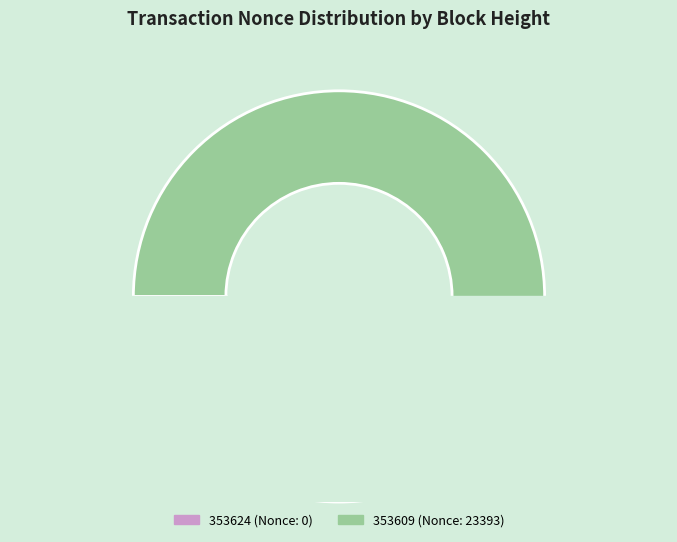

Which category has the smallest portion of the pie?

353624